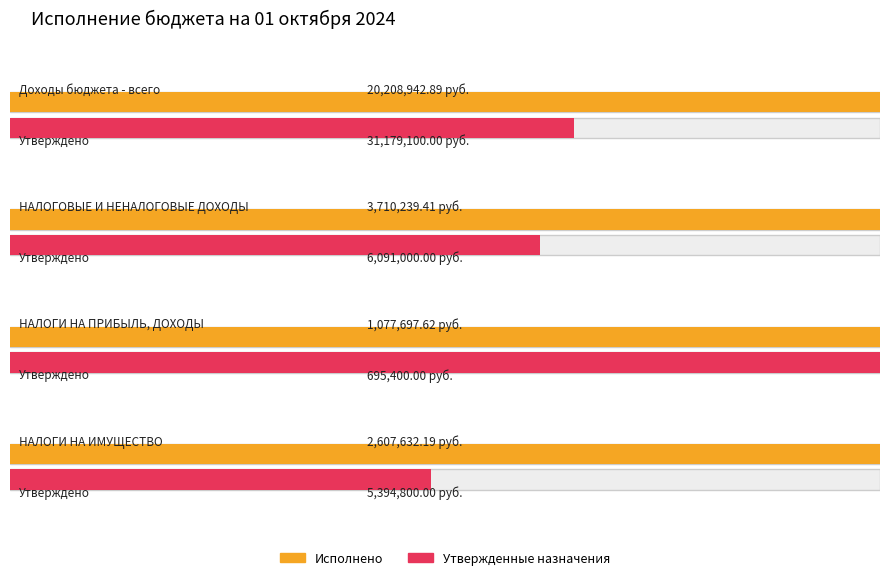

What is the sum of the Исполнено values at НАЛОГИ НА ИМУЩЕСТВО and НАЛОГИ НА ПРИБЫЛЬ, ДОХОДЫ?

3685329.8